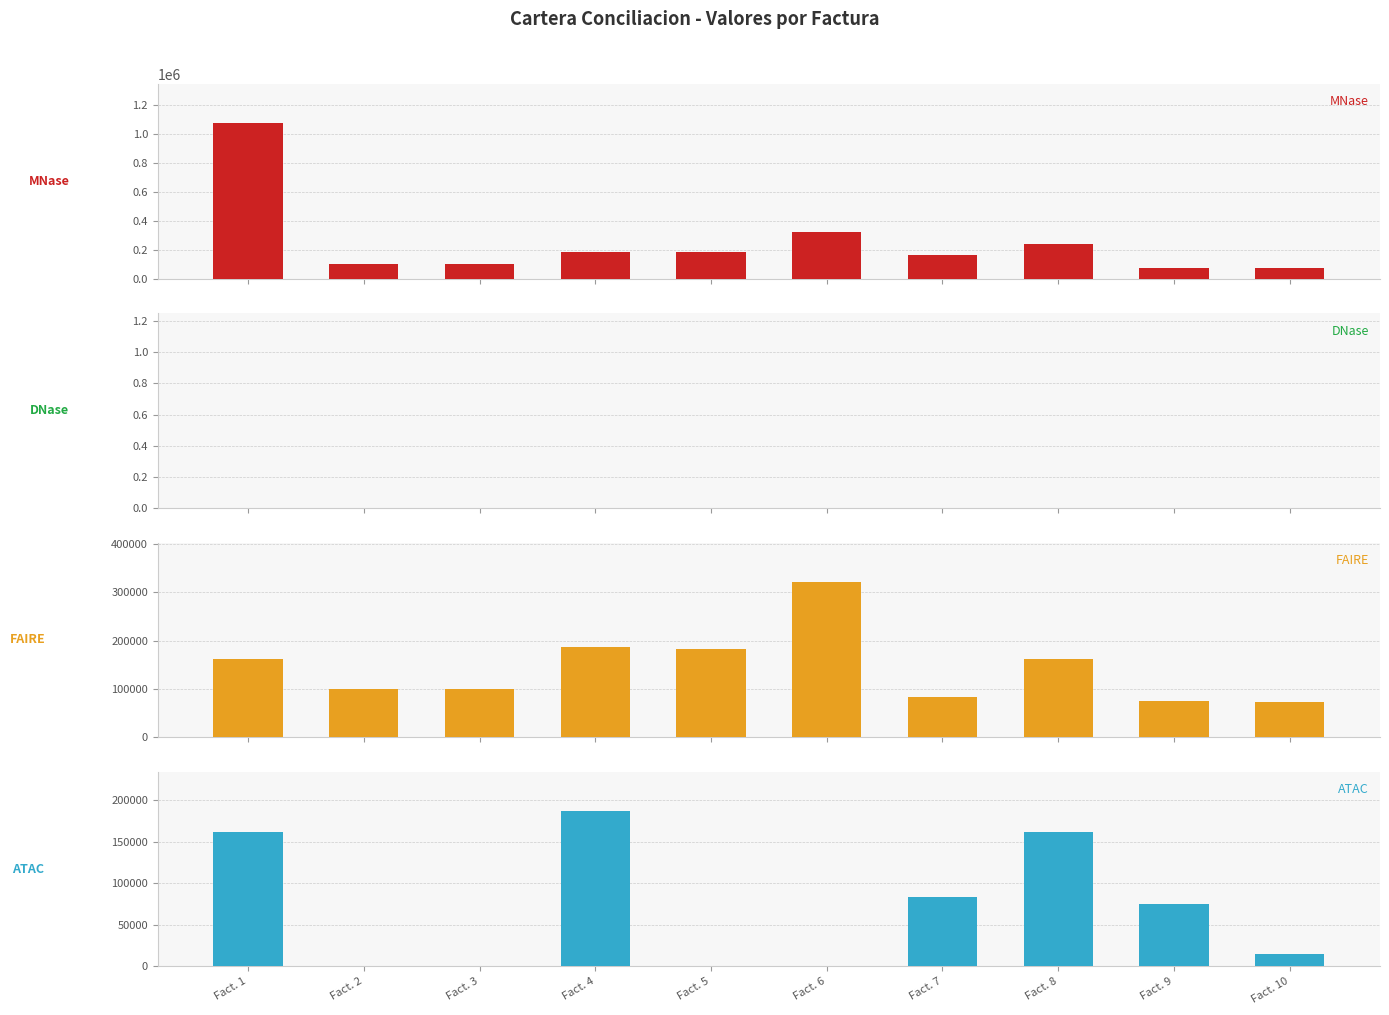

Reading left to right, what are all the values shown in this chart?

MNase: 1077100	99423	99423	186700	182300	322400	163300	241700	74500	72100
DNase: 0	0	0	0	0	0	0	0	0	0
FAIRE: 161900	99423	99423	186700	182300	322400	83800	161900	74500	72100
ATAC: 161900	0	0	186700	0	0	83800	161900	74500	14500